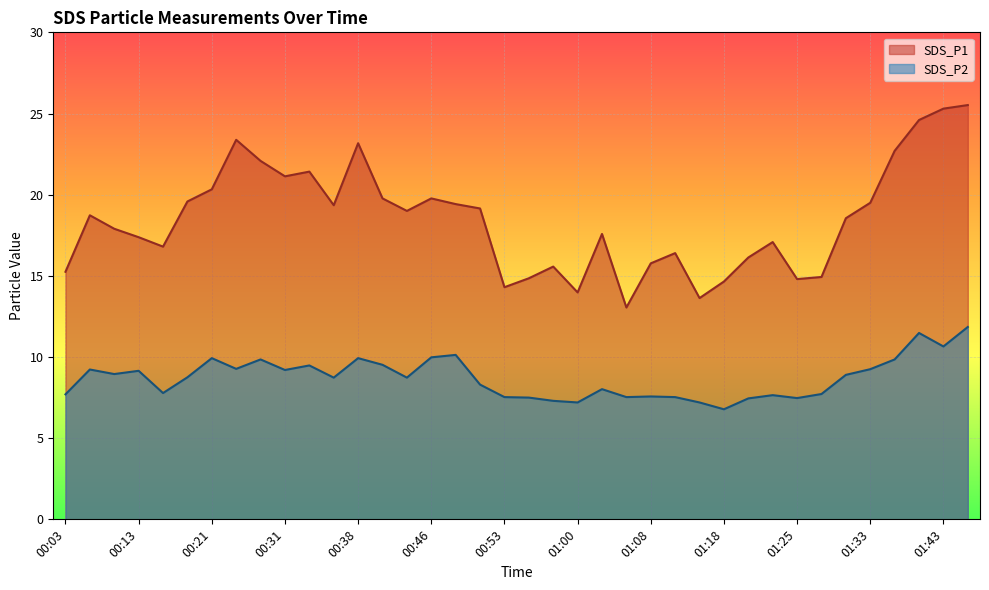

In SDS_P2, how many points are lower than both neighbors (excluding endpoints)?

11